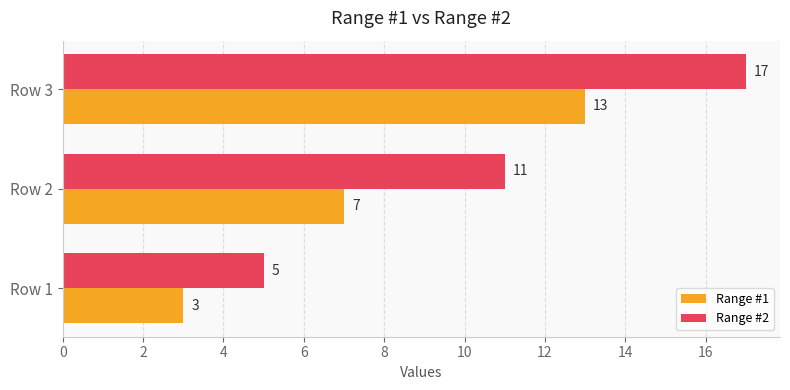

List the labels in order of Range #2 value, largest first.

Row 3, Row 2, Row 1